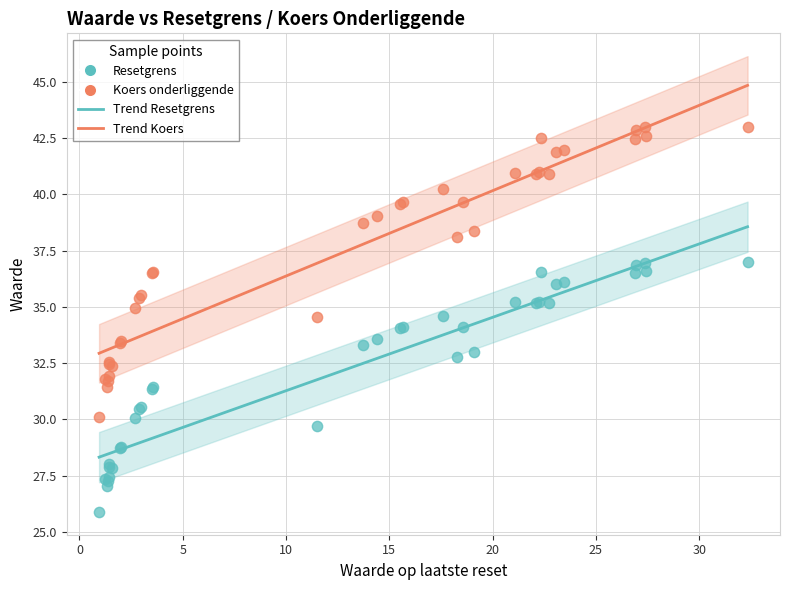

Which series has the largest Y range (max minus min)?

Koers onderliggende